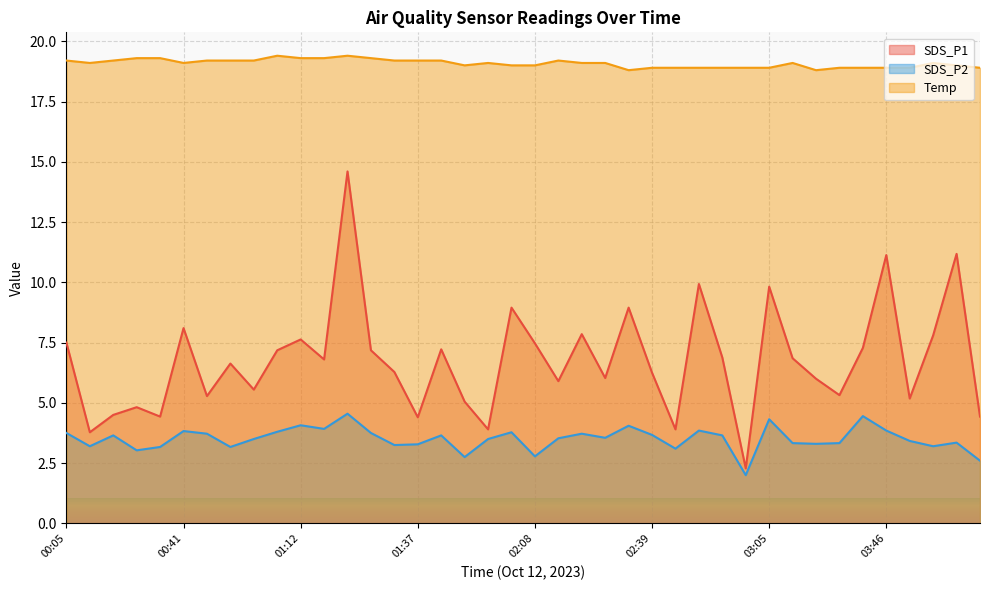

What is the smallest value displayed?

2.0